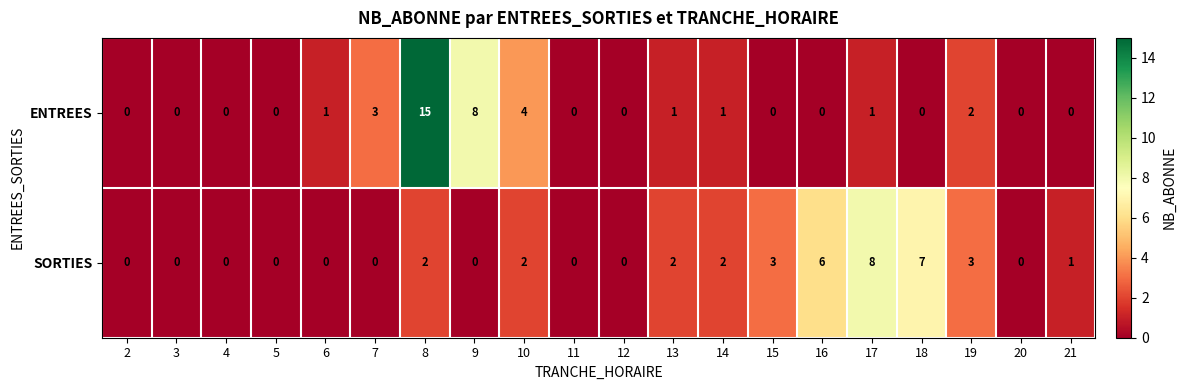

What is the difference between the SORTIES values at 15 and 3?

3